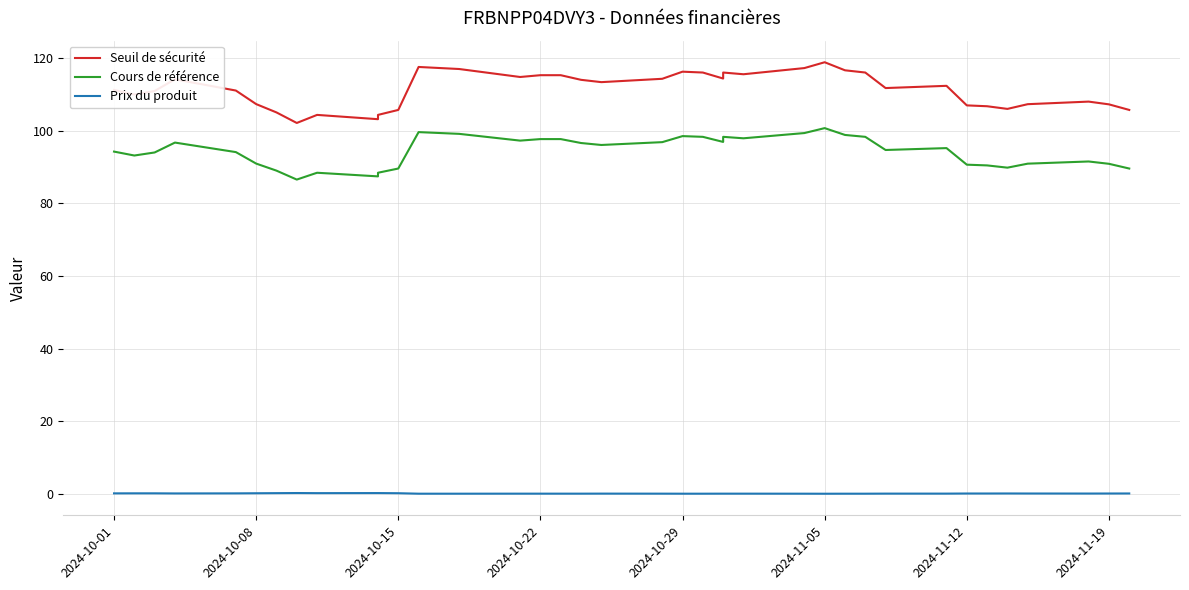

At how many categories does at least one series exceed 62?

39